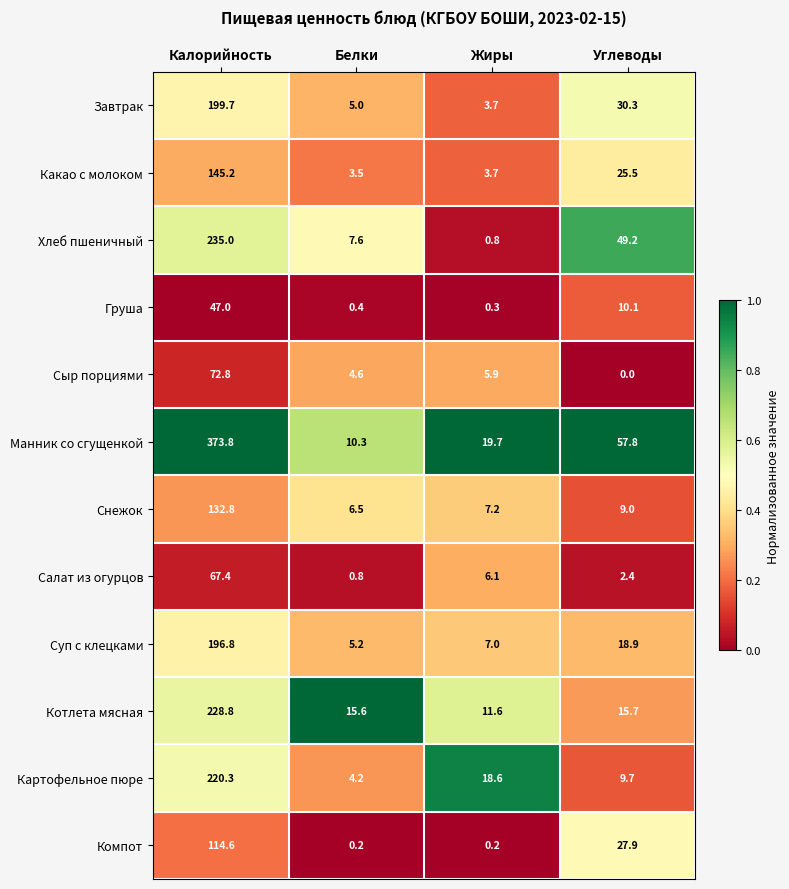

How many values in the Какао с молоком series are below 25?

2